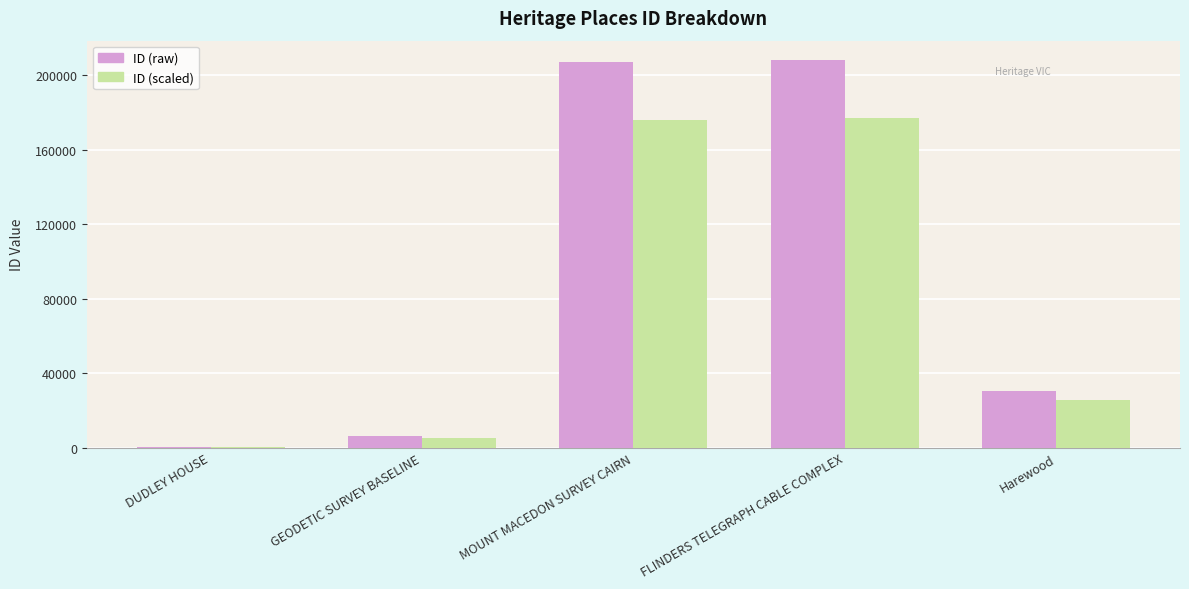

What is the total value across all series at FLINDERS TELEGRAPH CABLE COMPLEX?

385184.8